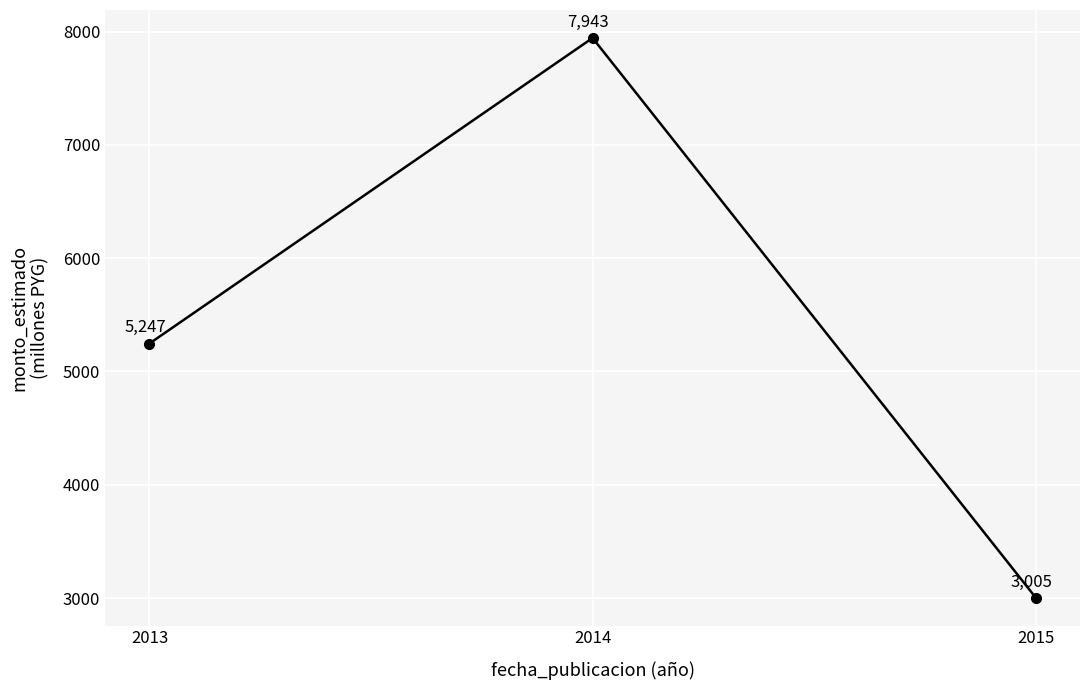

Count the number of categories in the chart.

3